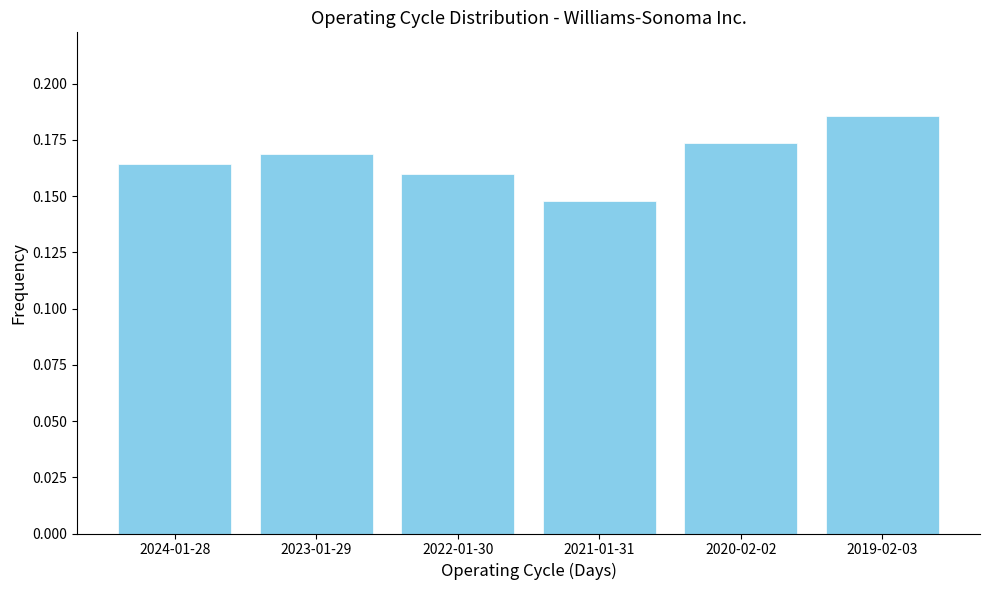

Is it true that the value at 2020-02-02 is 0.3?

False